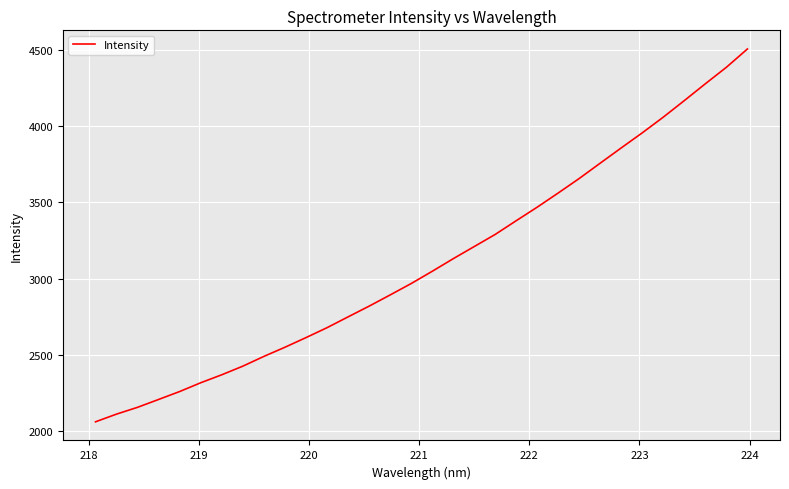

What is the smallest value displayed?

2062.2